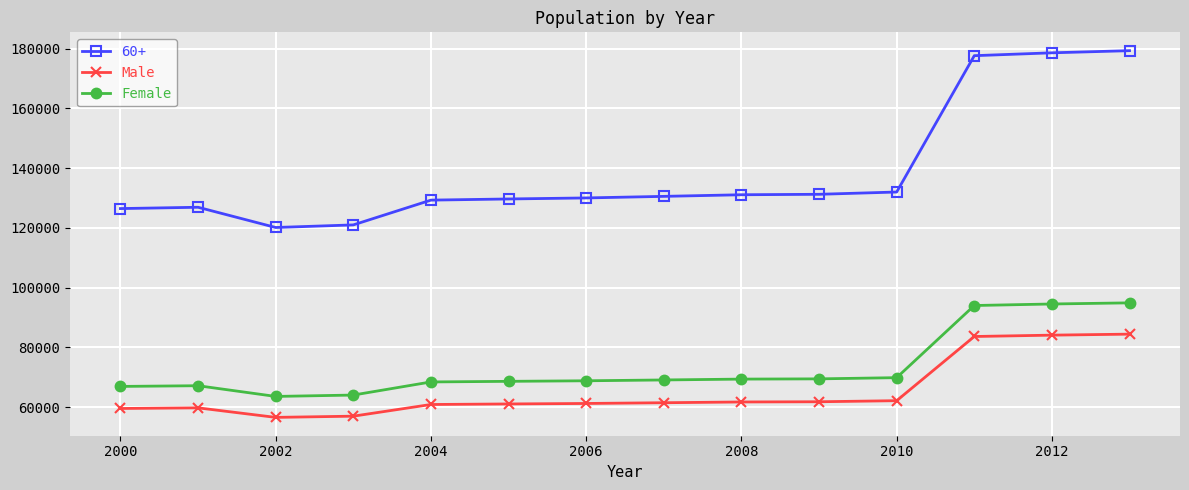

What is the value of the Female point at the 12th from the left?

94024.5